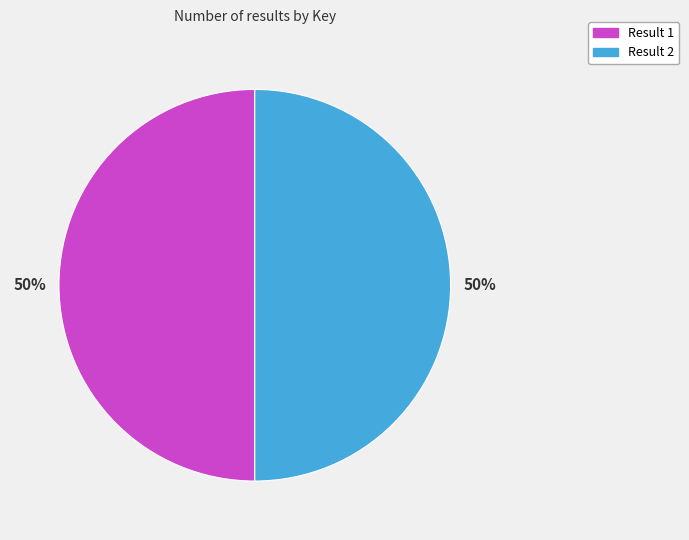

To the nearest percent, what is the combined percentage of Result 2 and Result 1?

100%